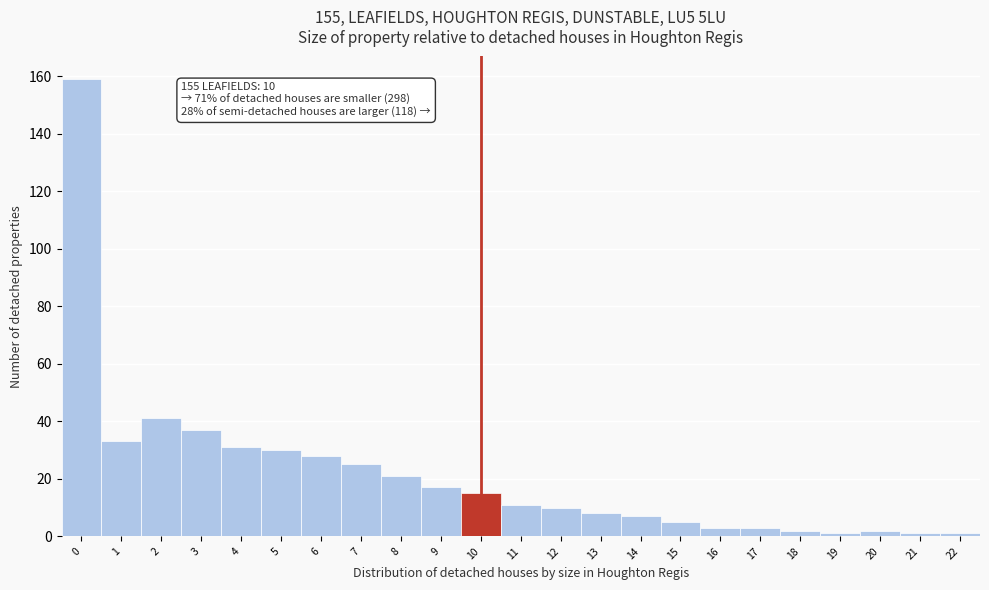

Reading right to left, transcribe all the data shown in this chart.

1	1	2	1	2	3	3	5	7	8	10	11	15	17	21	25	28	30	31	37	41	33	159